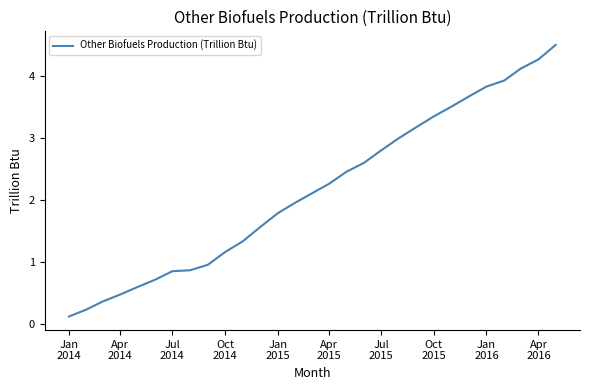

What is the average value?

2.2